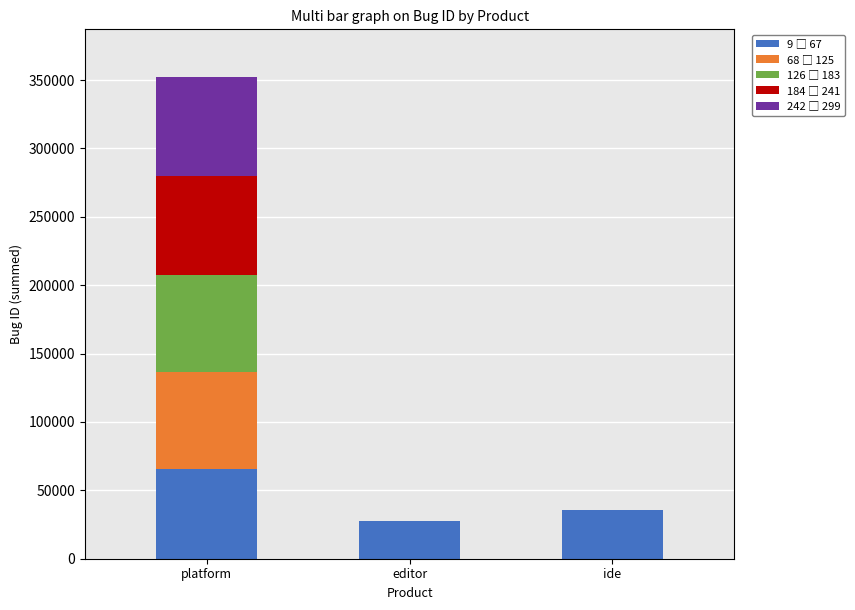

What is the total value across all series at editor?

27690